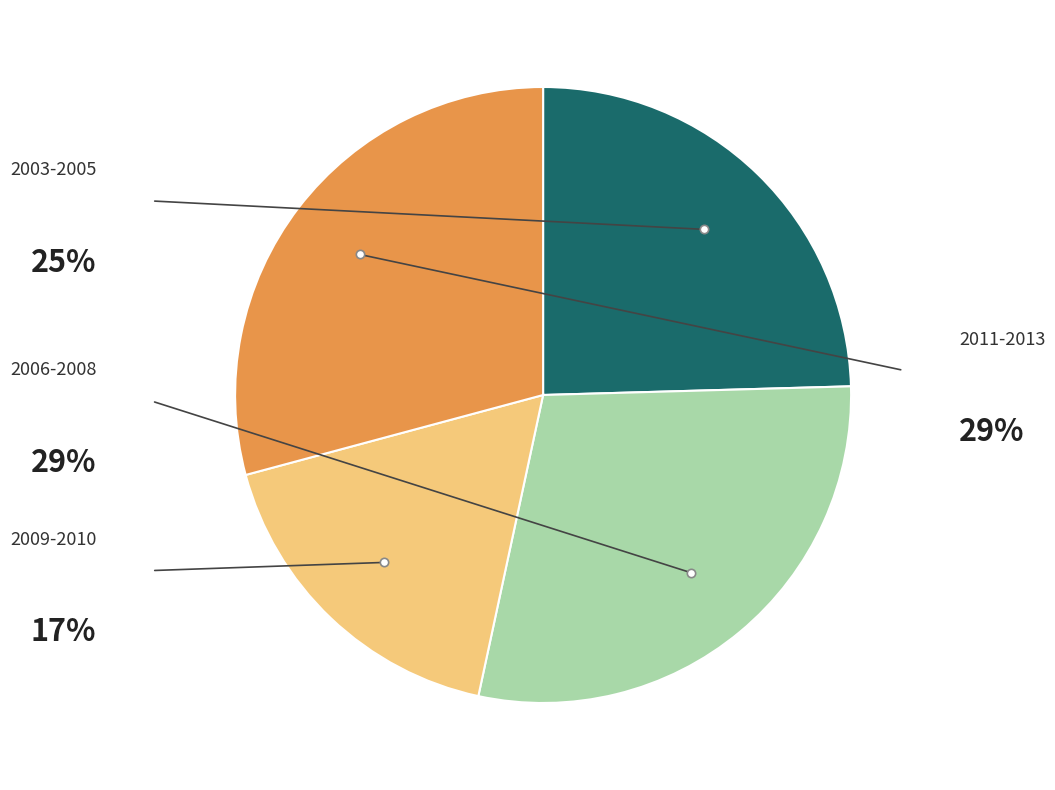

Is there a majority slice in this chart?

No